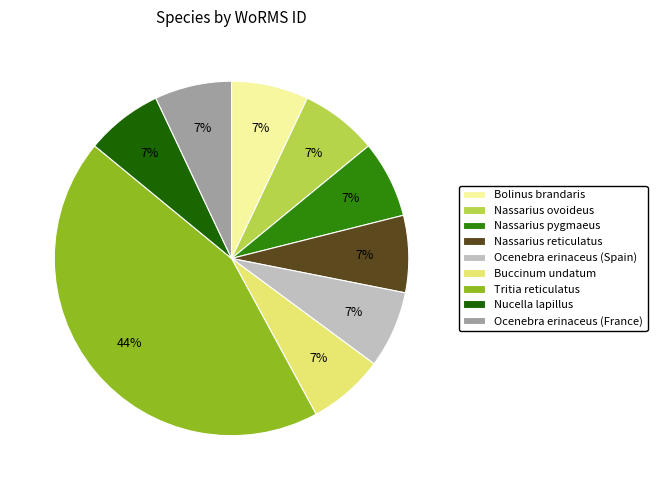

Does any single category account for the majority?

No